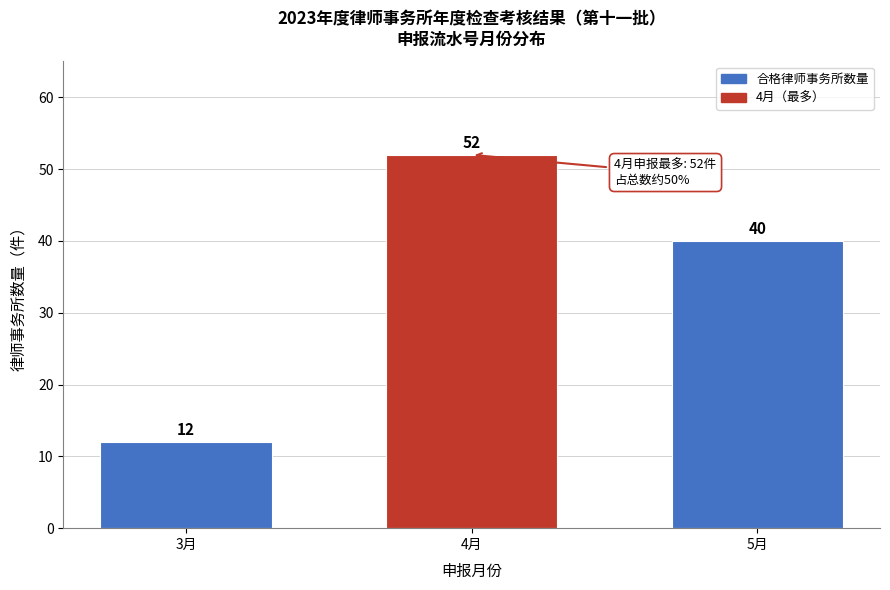

Reading right to left, list all the values displayed in this chart.

5月=40	4月=52	3月=12